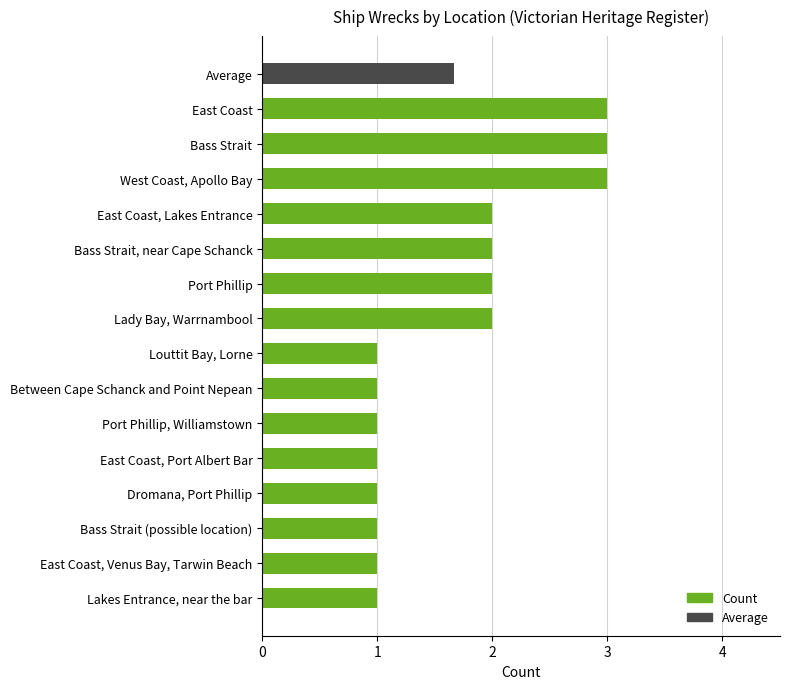

Reading left to right, transcribe all the data shown in this chart.

1	1	1	1	1	1	1	1	2	2	2	2	3	3	3